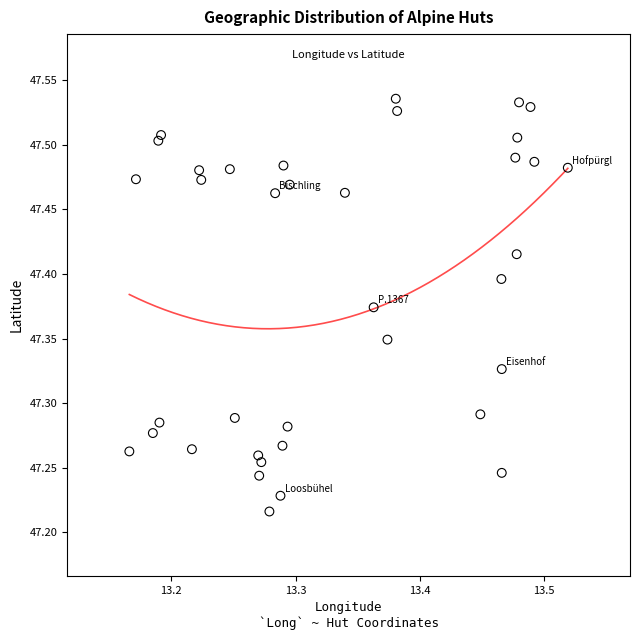

What is the range of Y values (max minus min)?

0.3